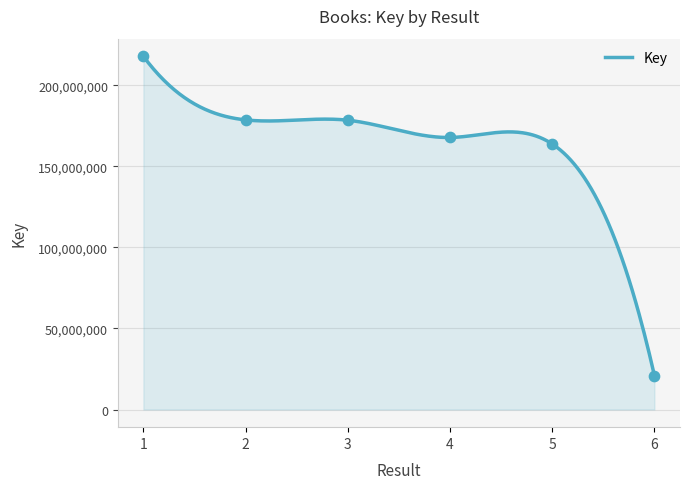

What is the change in value from 1 to 3?

-39426972